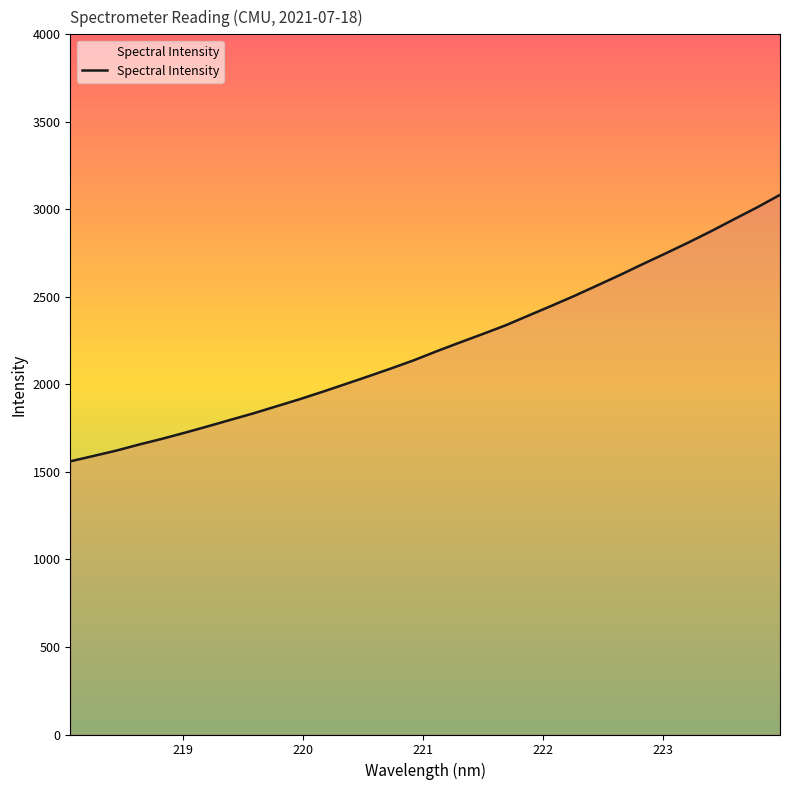

What is the minimum value shown in the chart?

1560.8